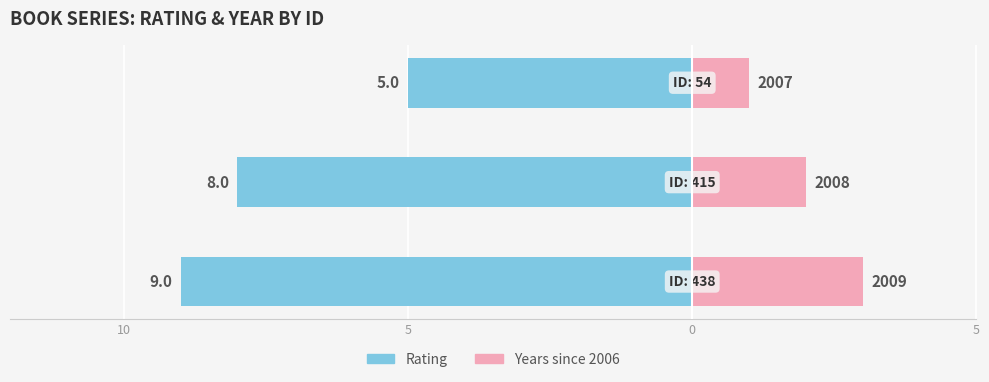

What is the spread (max minus min) of values at 5?

10